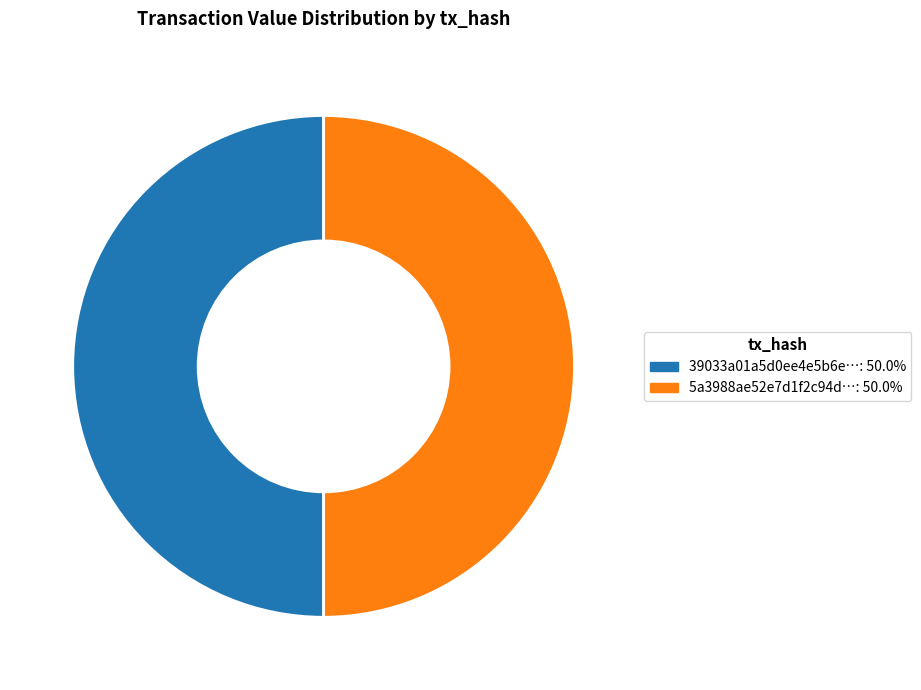

To the nearest percent, what is the average slice percentage?

50%